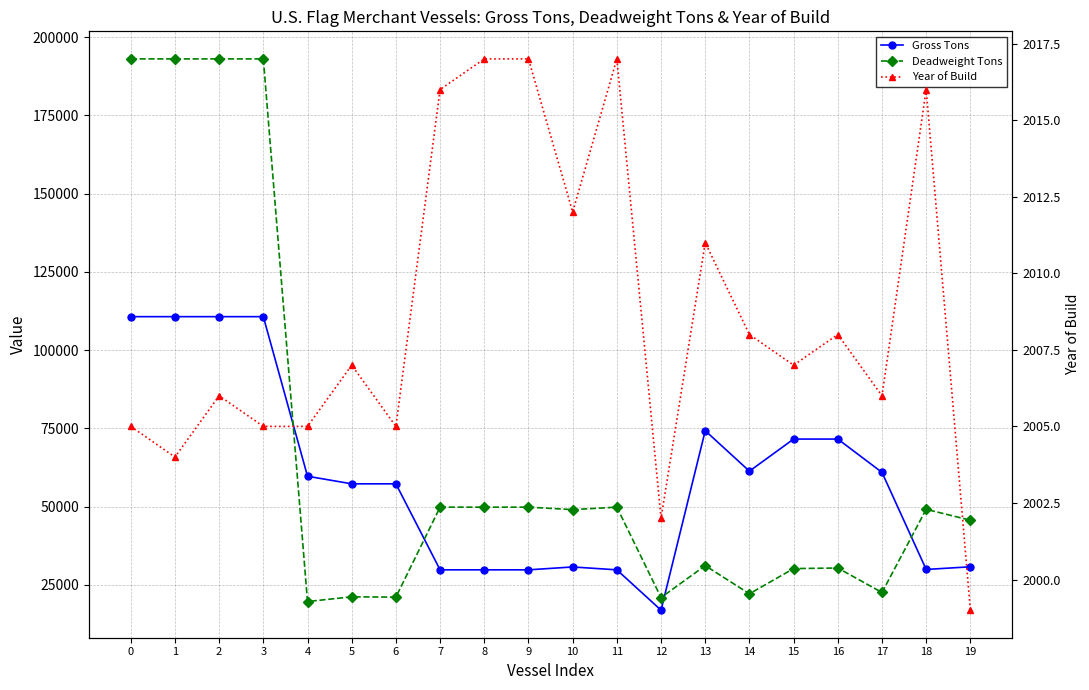

What is the lowest value of the Deadweight Tons series?

19670